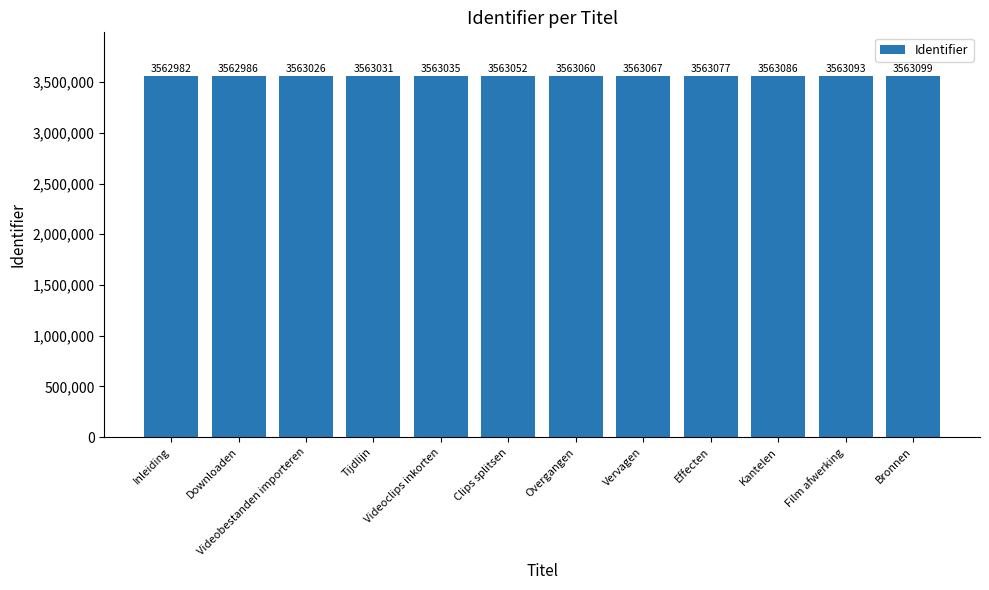

What is the label of the 3rd bar from the right?

Kantelen